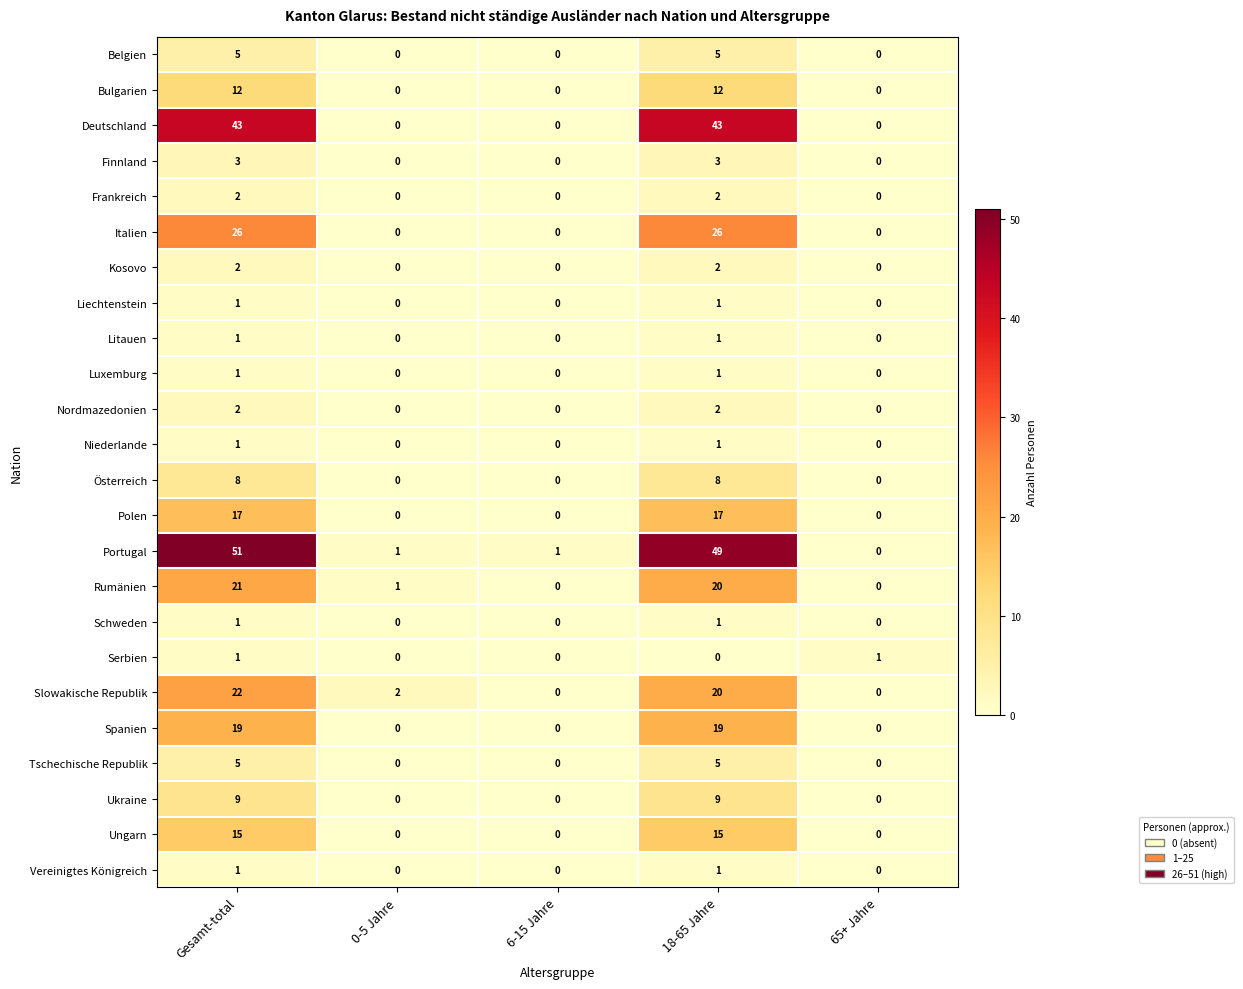

The value of Portugal at 0-5 Jahre is 1. True or false?

True